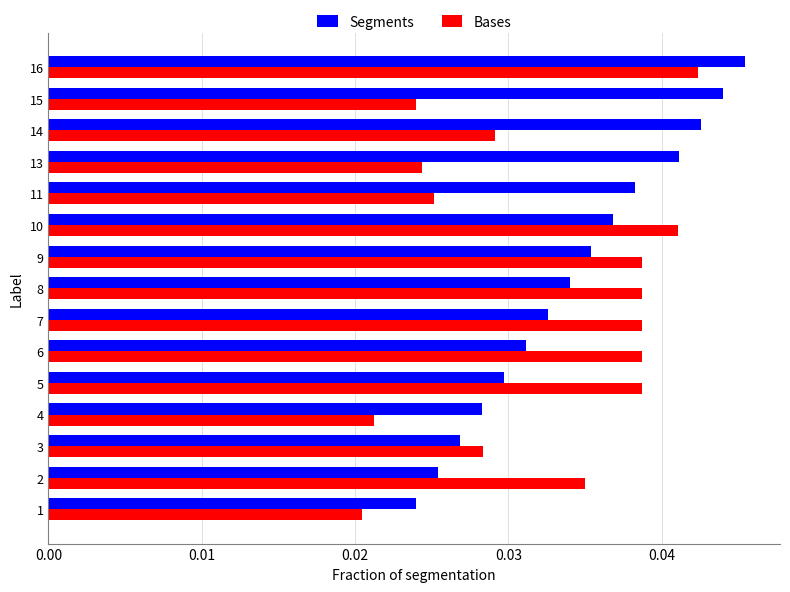

Count the number of categories in the chart.

15